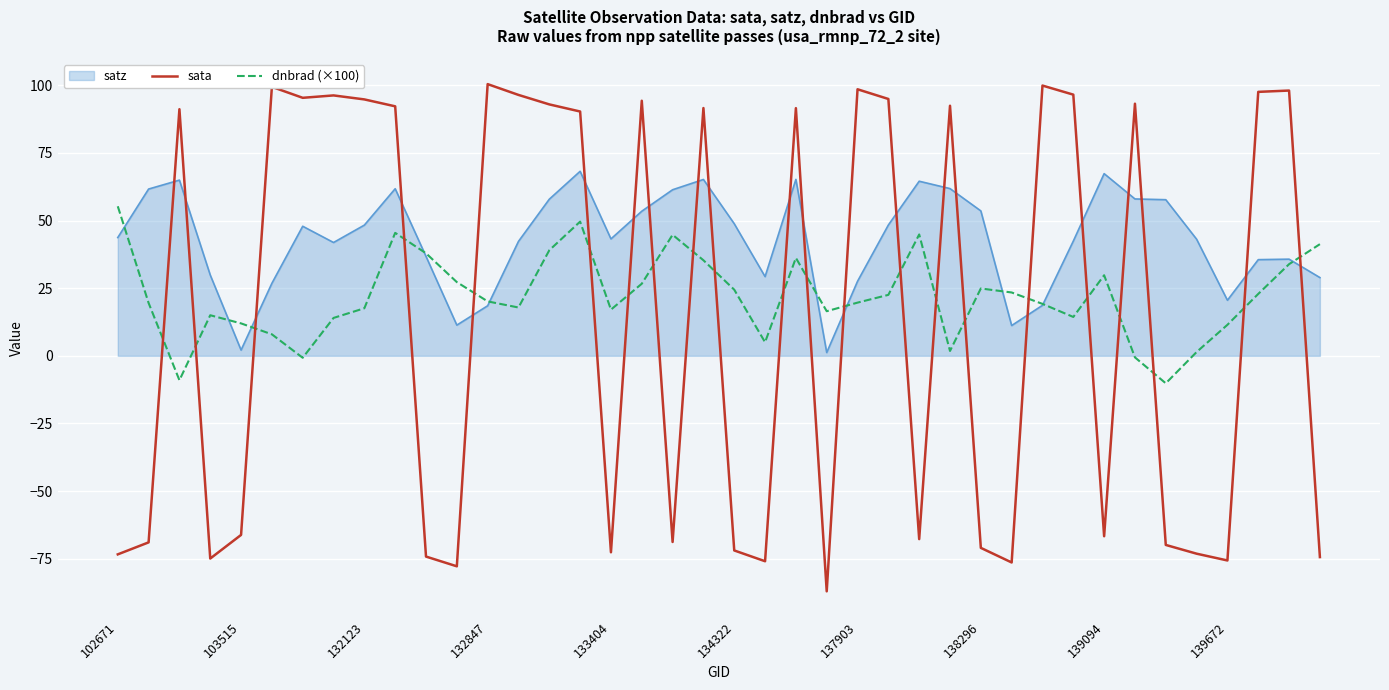

Which series has the largest total across all categories?

satz